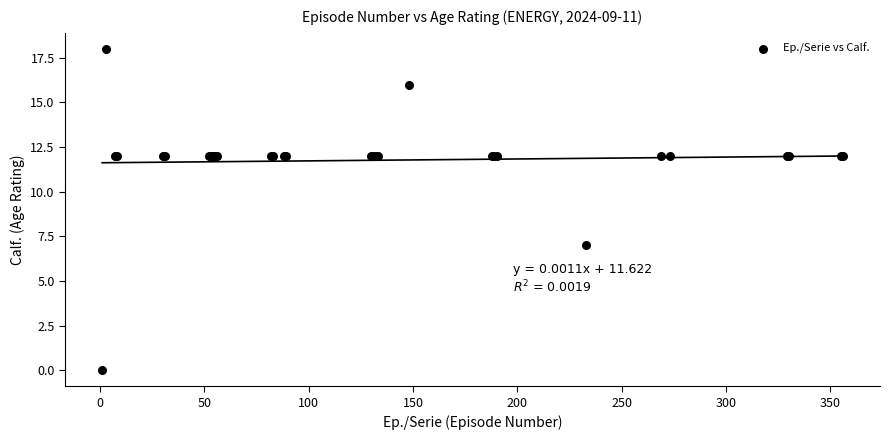

What Y value in the scatter plot is closest to 9?

7